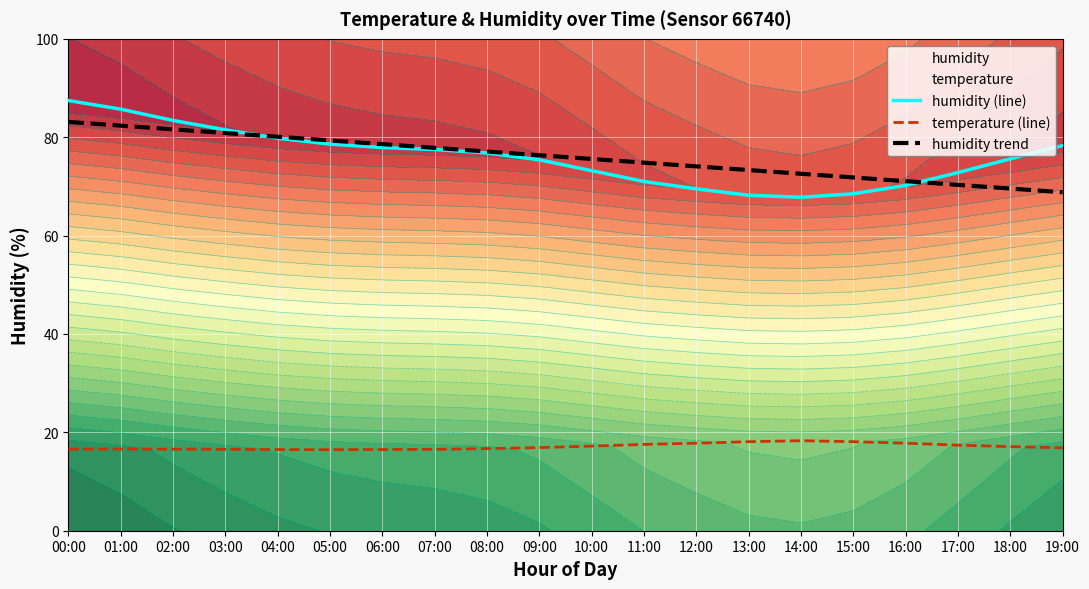

What is the maximum value for humidity (line)?

87.5